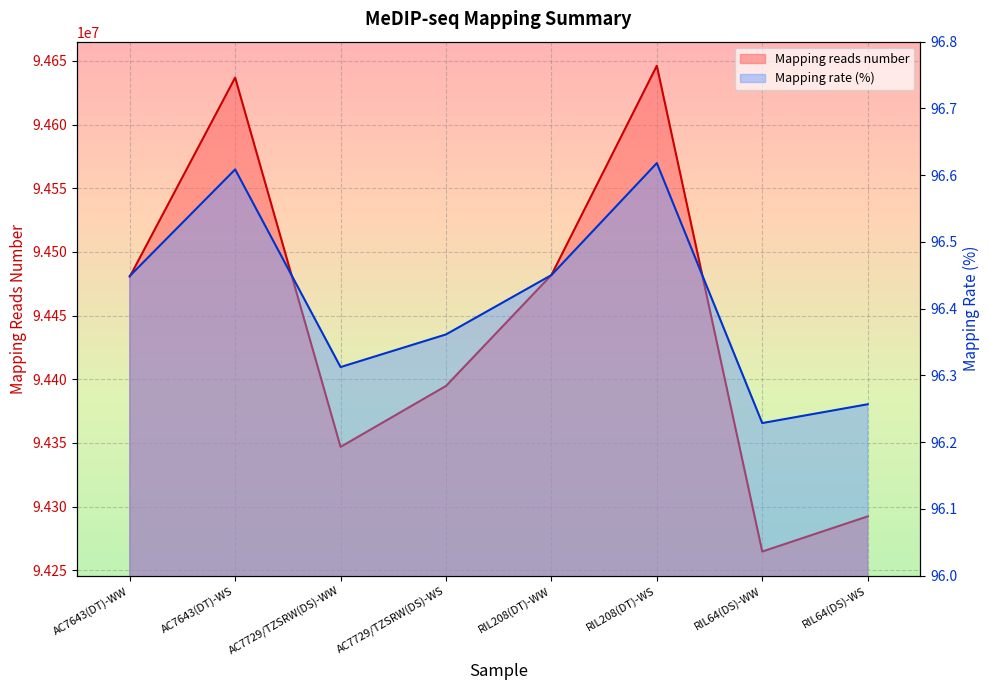

True or false: Mapping reads number has more than 2 interior local peaks.

False